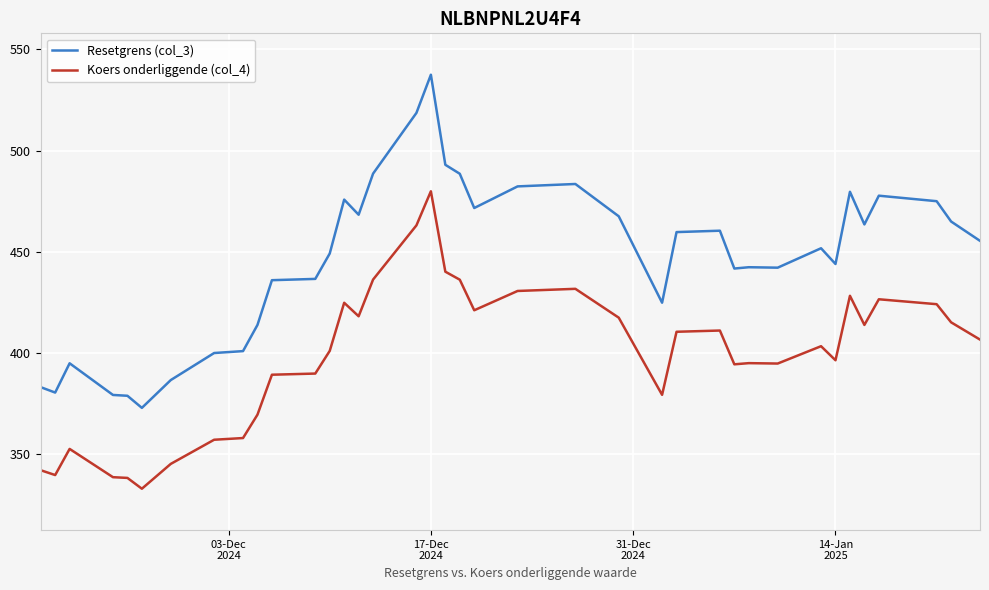

Does the chart display data point markers on the line(s)?

No